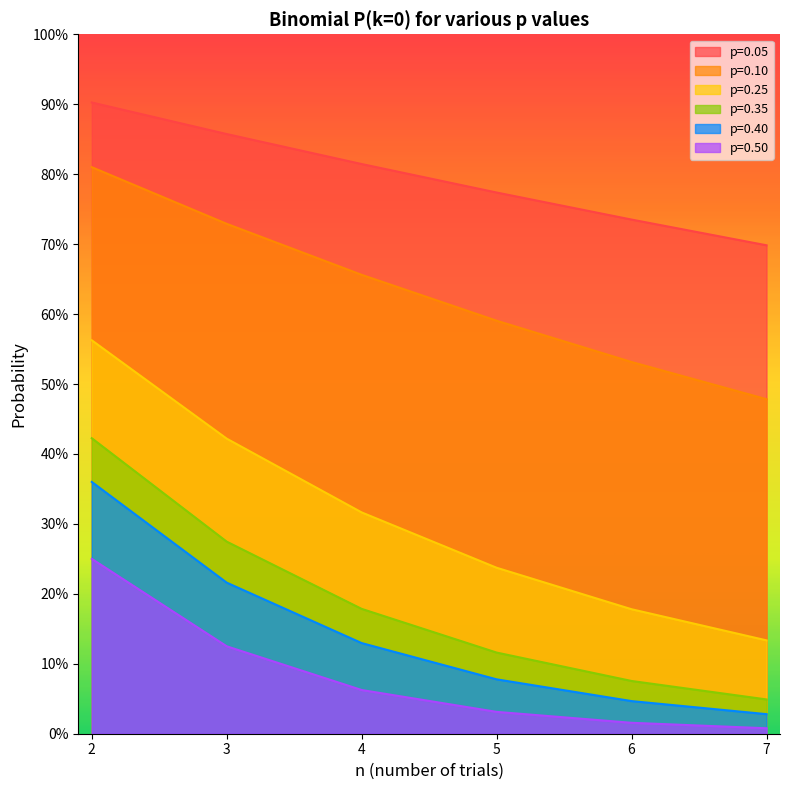

At which label is p=0.05 closest to 0?

7